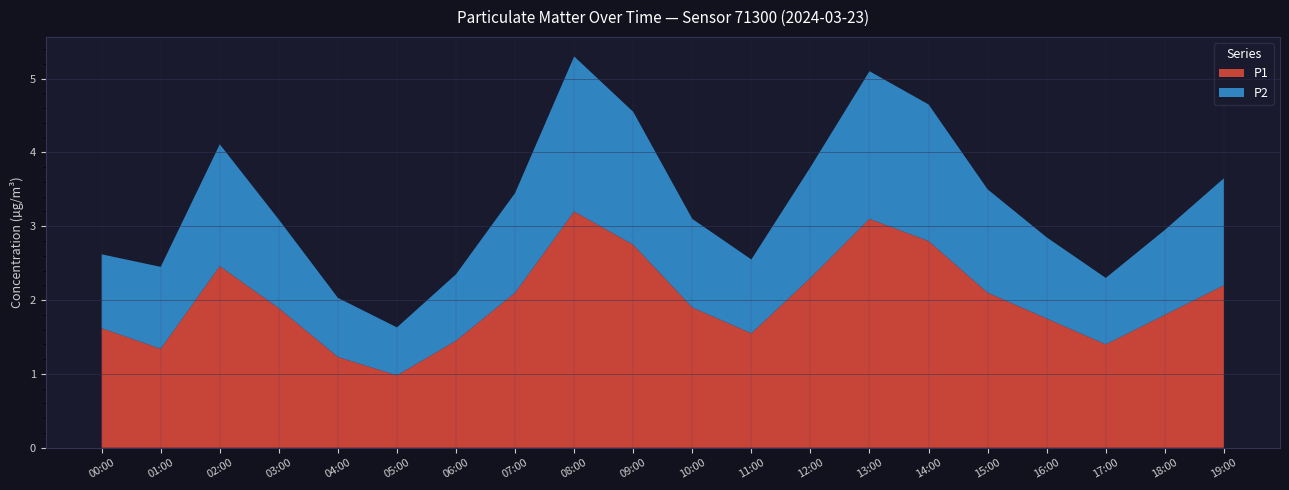

What is the total value across all series at 17:00?

2.3